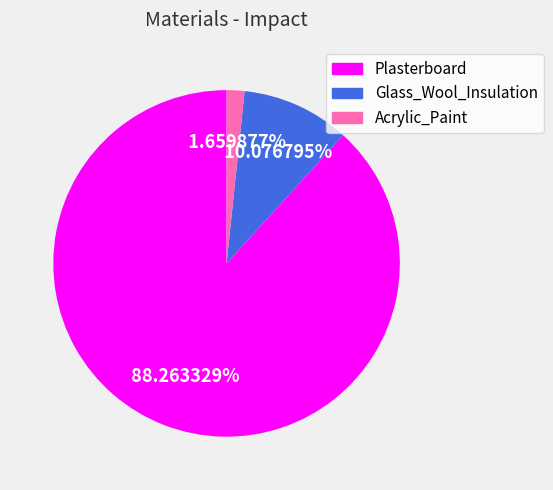

Is it true that Acrylic_Paint is 14% of the pie?

False